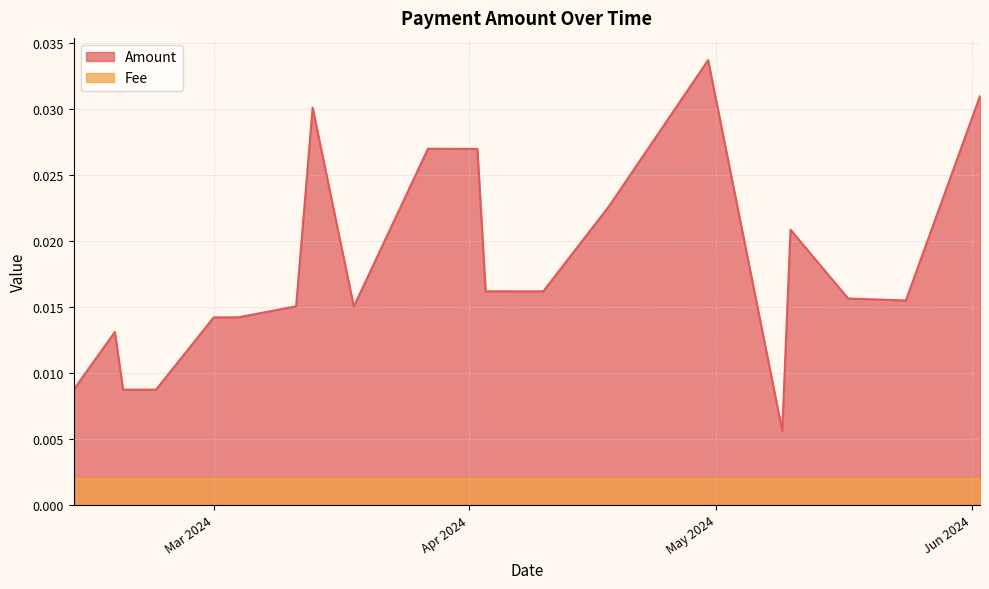

True or false: there are more than 0 points higher than both neighbors.

True